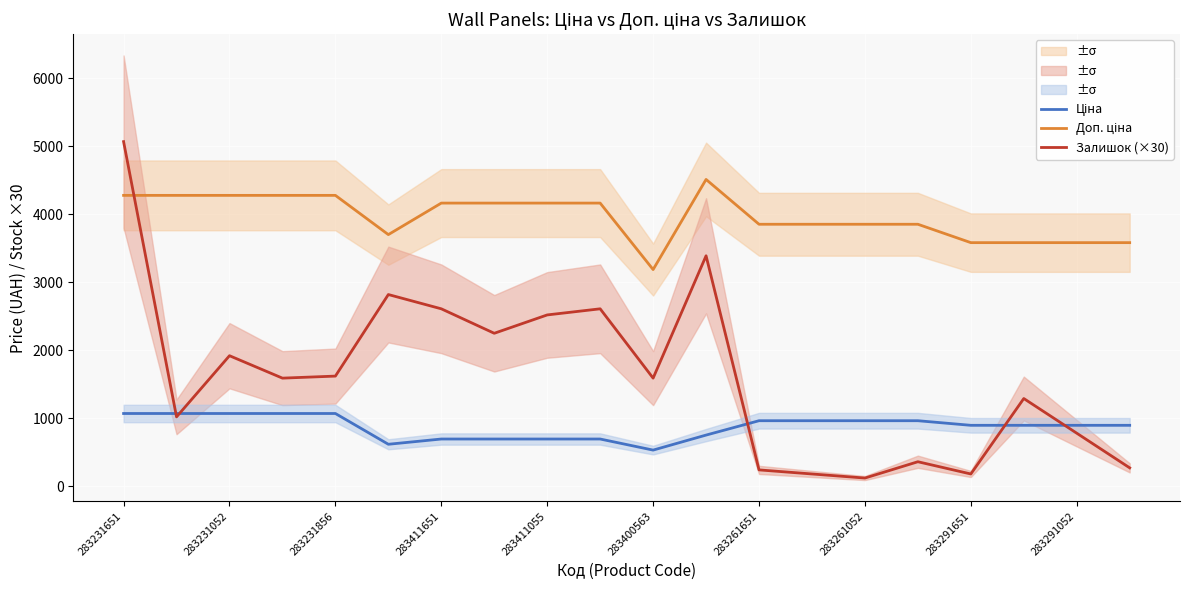

At how many categories does at least one series exceed 3181?

20